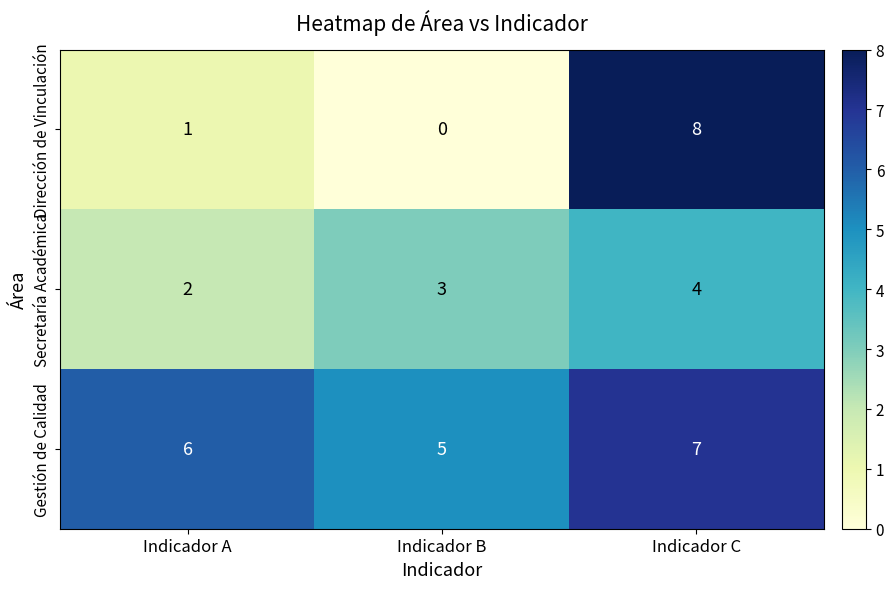

Which label corresponds to the largest value in the chart?

Indicador C